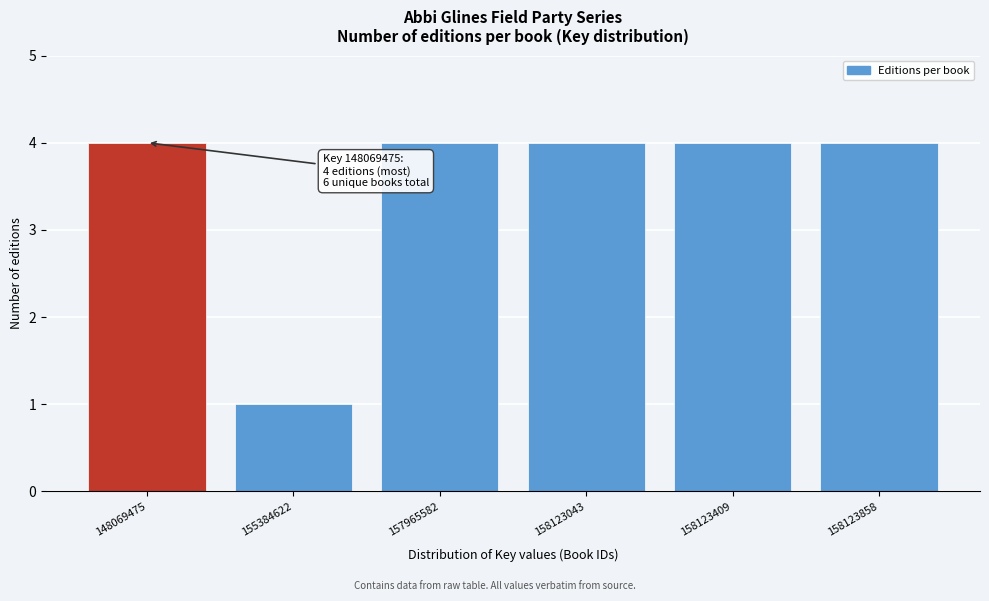

Reading right to left, transcribe all the data shown in this chart.

158123858=4	158123409=4	158123043=4	157965582=4	155384622=1	148069475=4